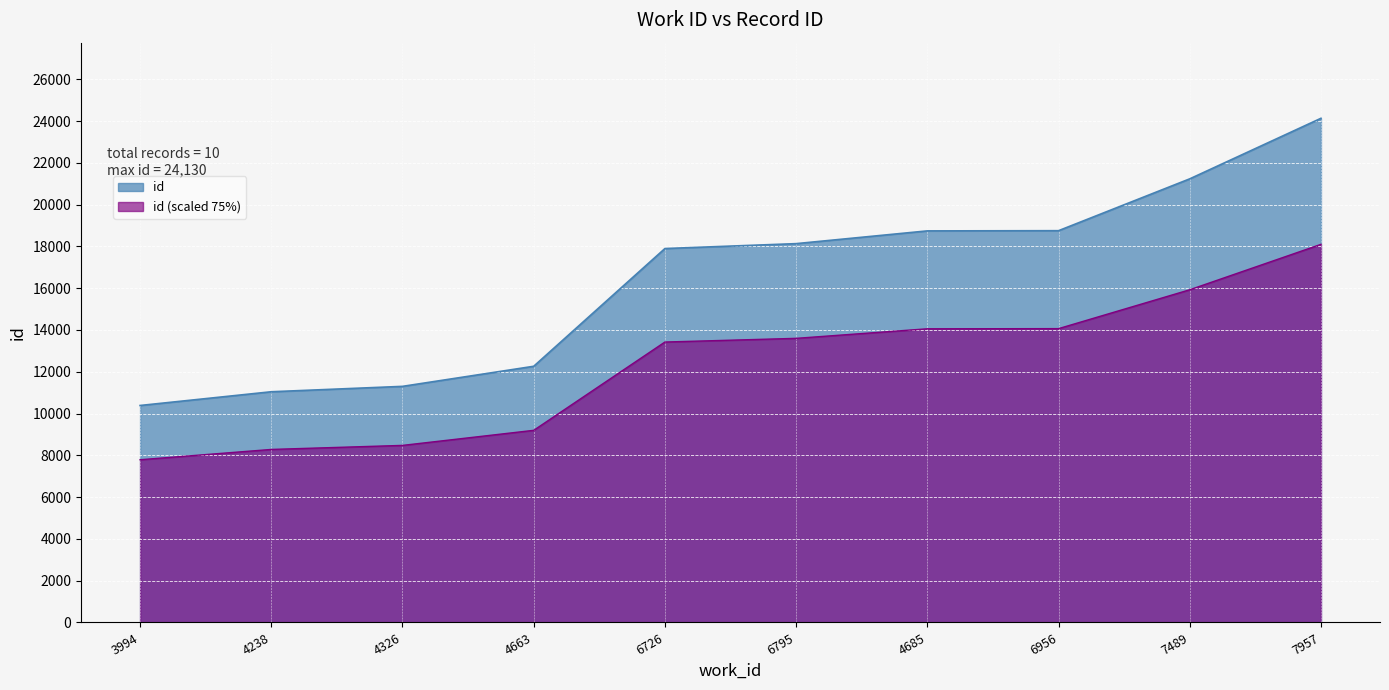

What position from the right is 7957?

1